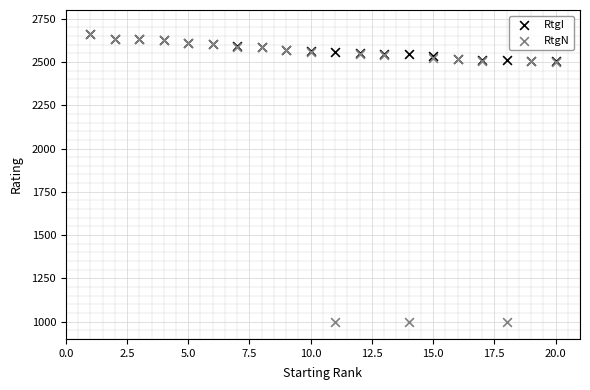

What are all the series names shown in the legend?

RtgI, RtgN